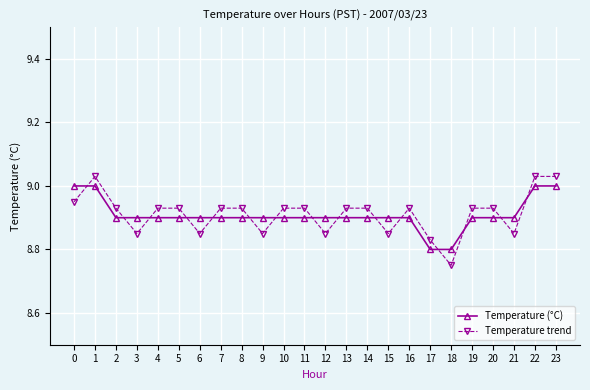

Where do Temperature trend and Temperature (°C) first cross each other?

0 and 1